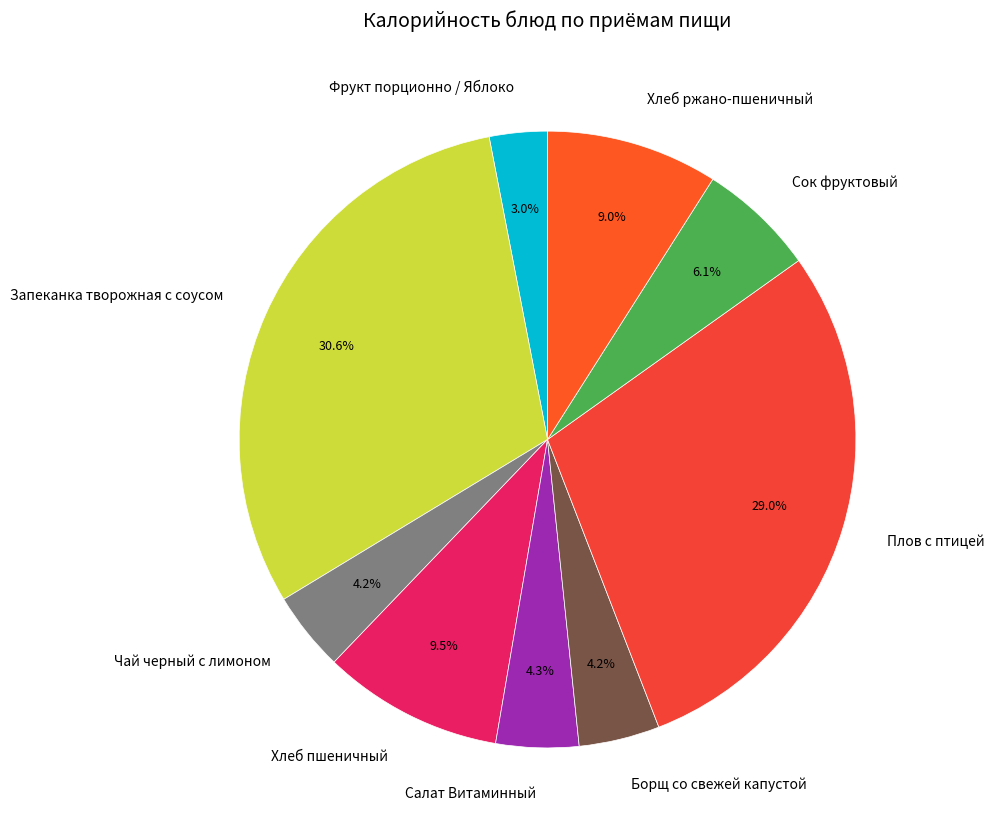

Is the sum of Хлеб пшеничный and Сок фруктовый greater than half?

No